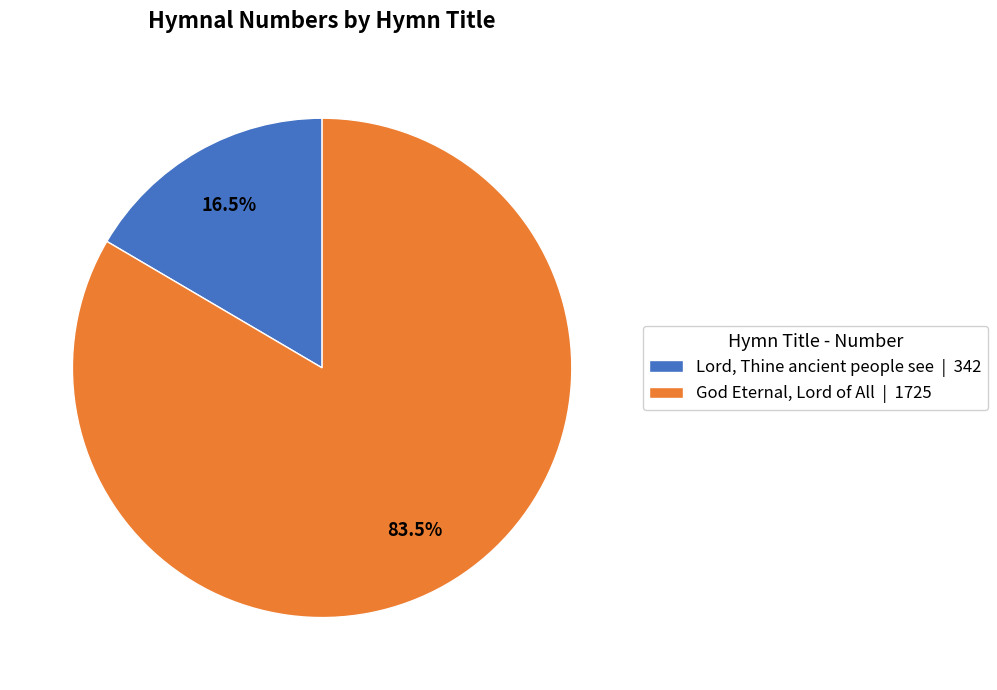

Which has a higher value, Lord, Thine ancient people see or God Eternal, Lord of All?

God Eternal, Lord of All